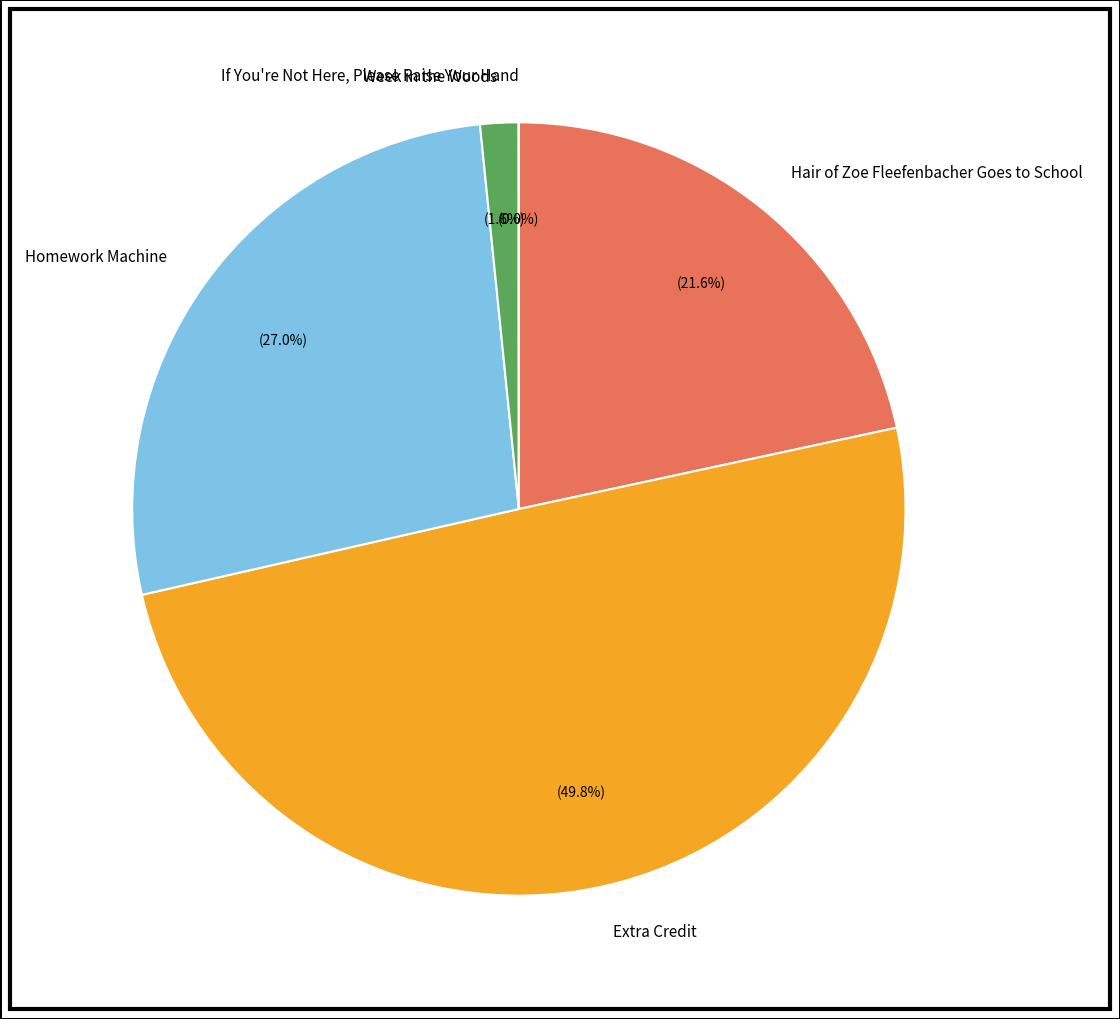

To the nearest percent, what is the difference between the Extra Credit and Homework Machine slice percentages?

23%